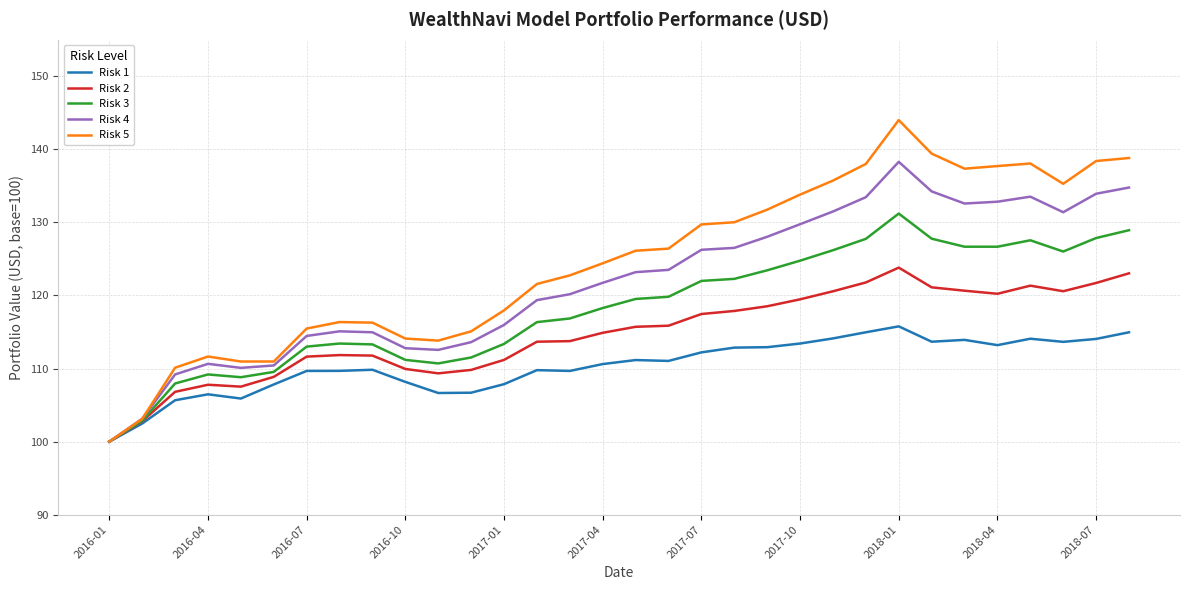

What is the maximum value for Risk 2?

123.8